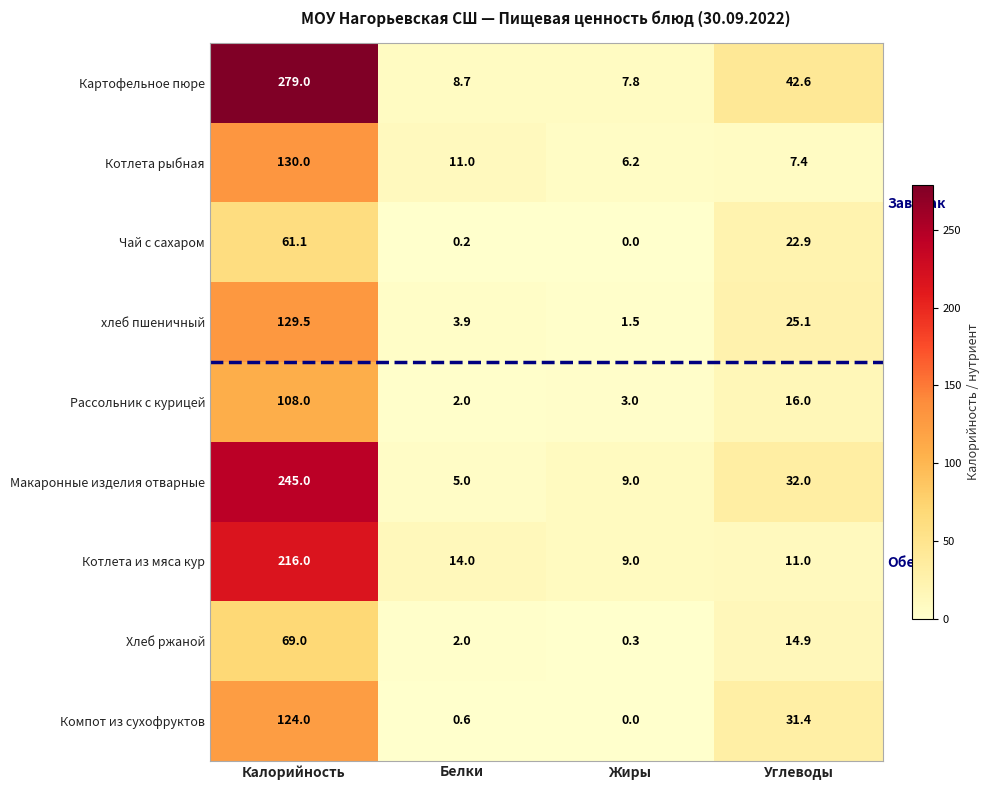

Which series has the largest range (max minus min)?

Картофельное пюре